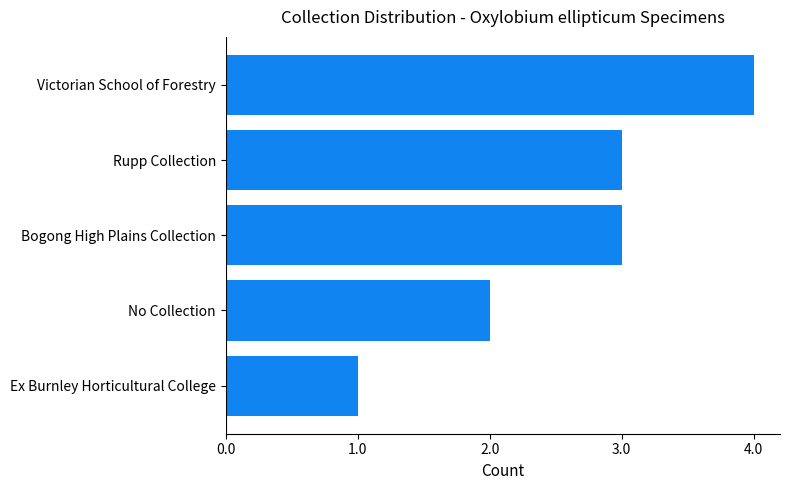

Approximately how many times larger is the value at Ex Burnley Horticultural College compared to Rupp Collection?

0.3